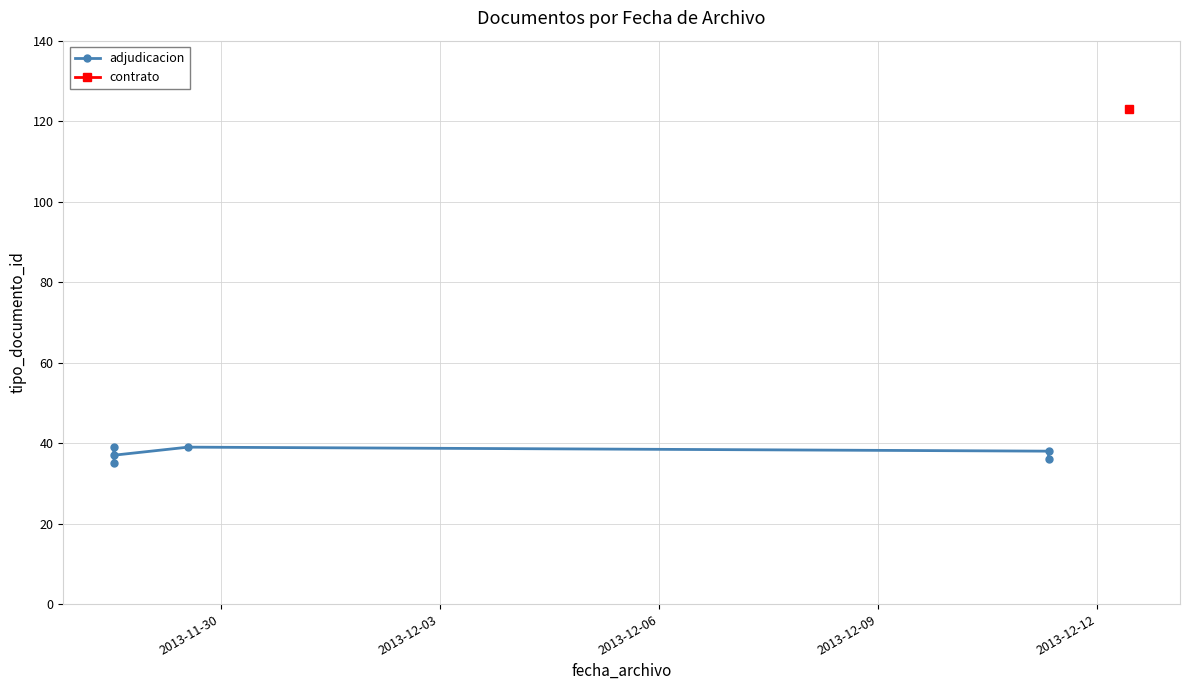

What is the difference between the maximum and minimum values?

4